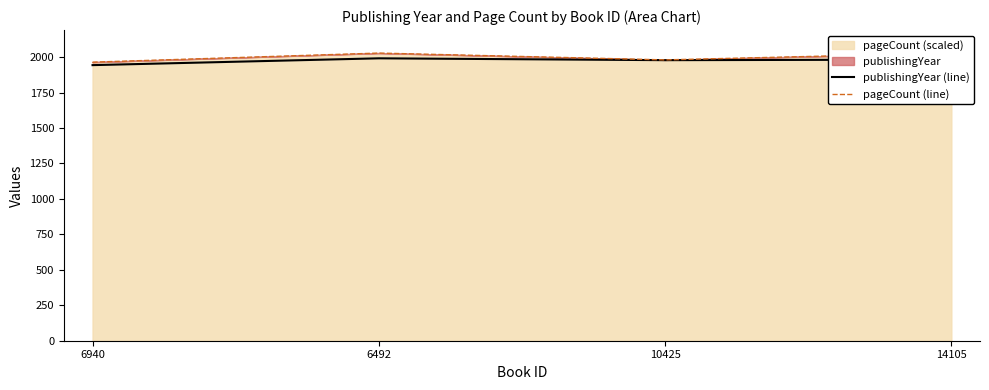

True or false: pageCount (line) and publishingYear (line) intersect in this chart.

False